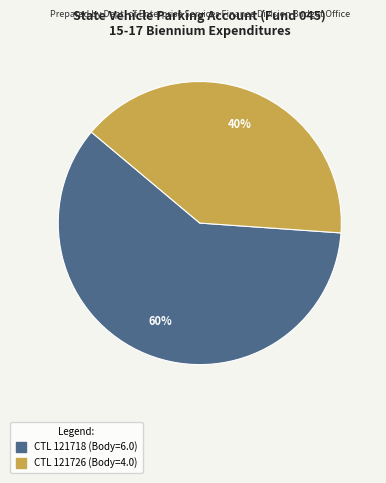

To the nearest percent, what is the average slice percentage?

50%